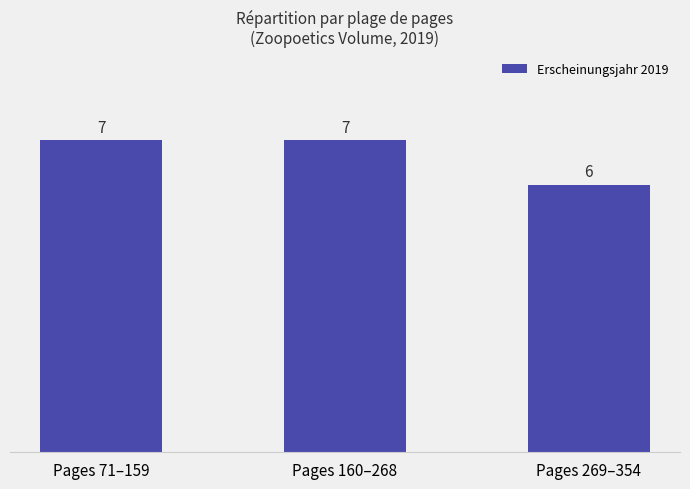

What is the sum of the values at Pages 269–354 and Pages 71–159?

13